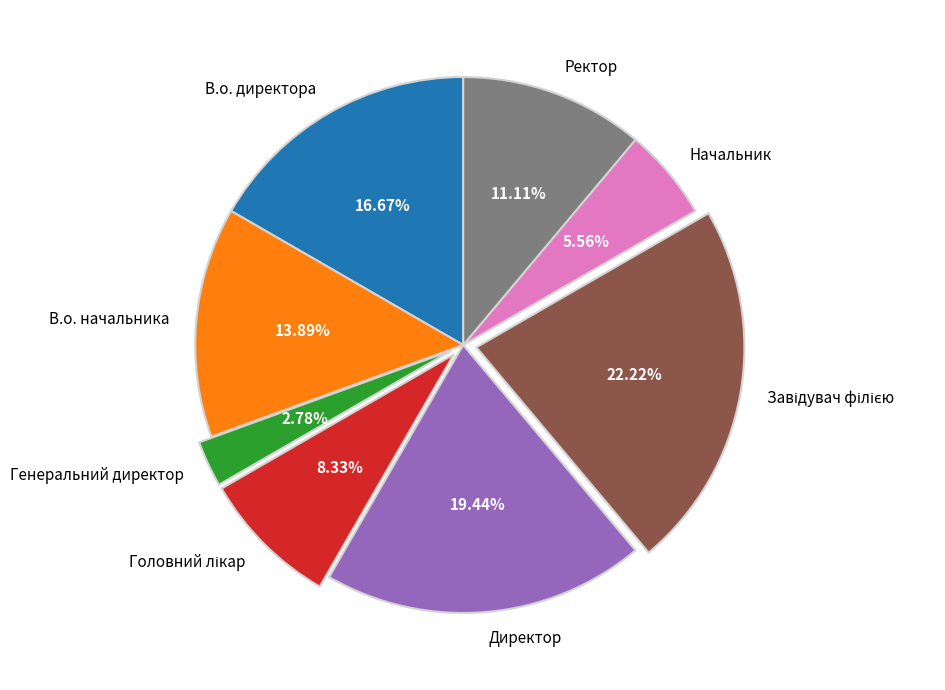

To the nearest percent, what is the average slice percentage?

12%